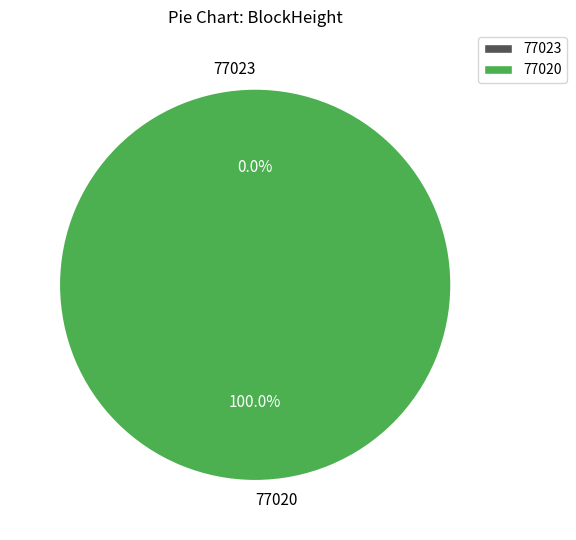

Is 77023 the majority of the pie?

No